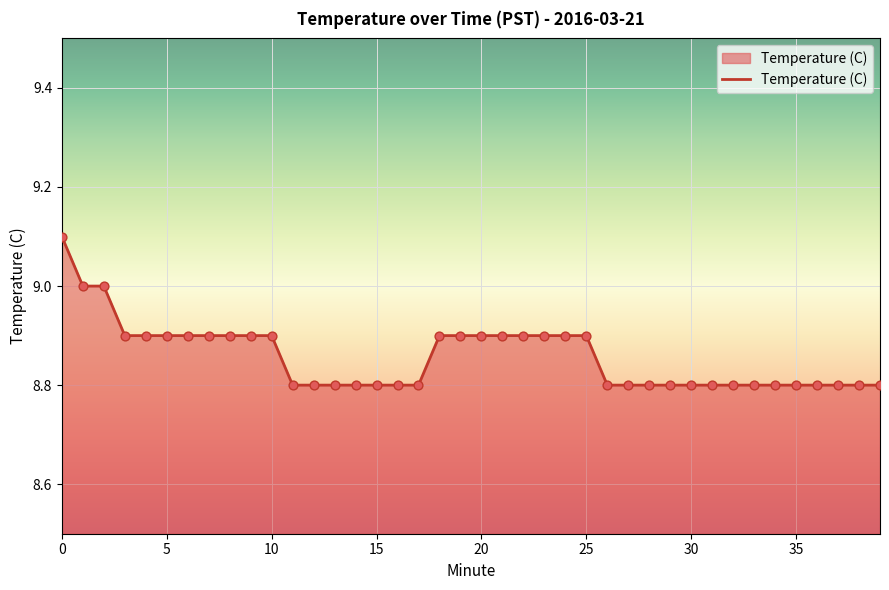

What is the maximum value shown in the chart?

9.1